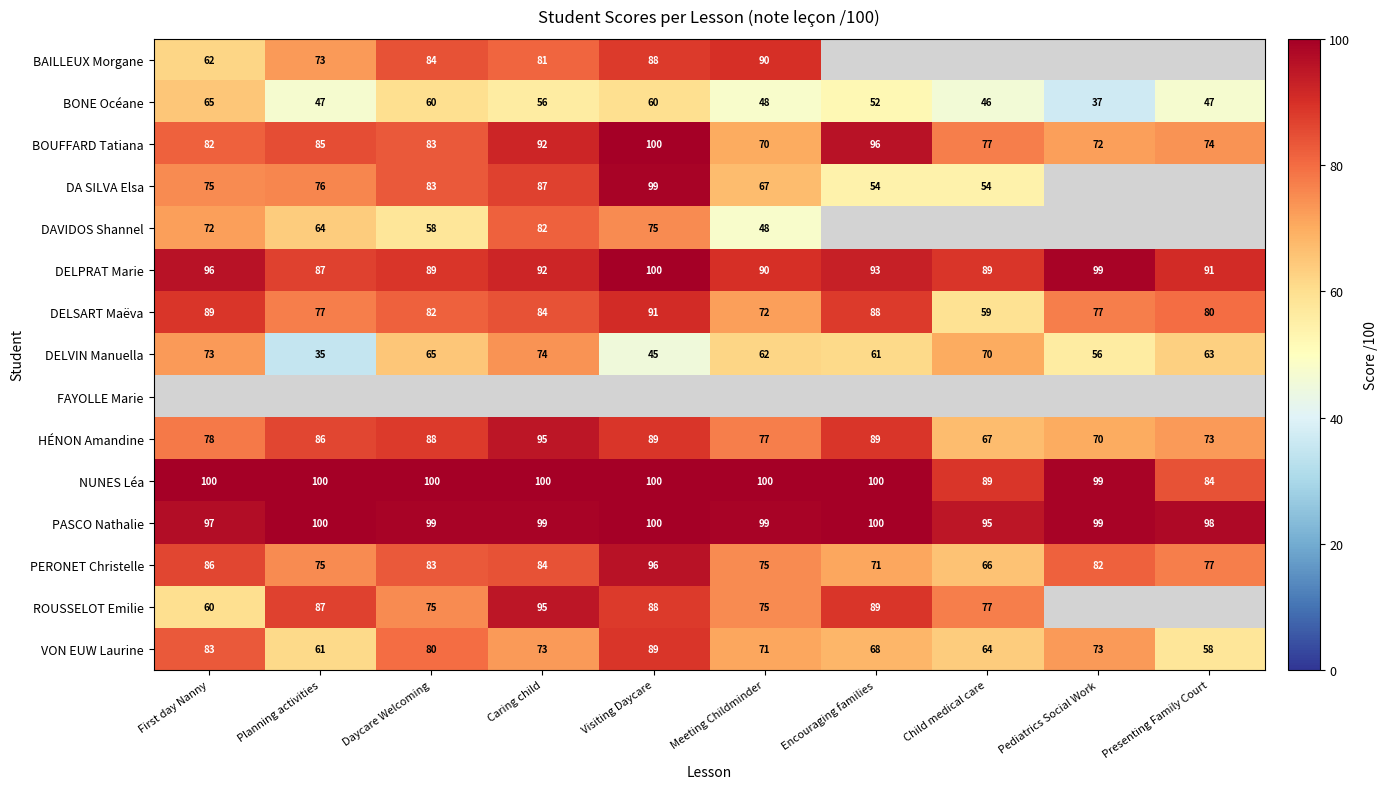

Is the value of PERONET Christelle at Child medical care greater than the value of NUNES Léa at Daycare Welcoming?

No